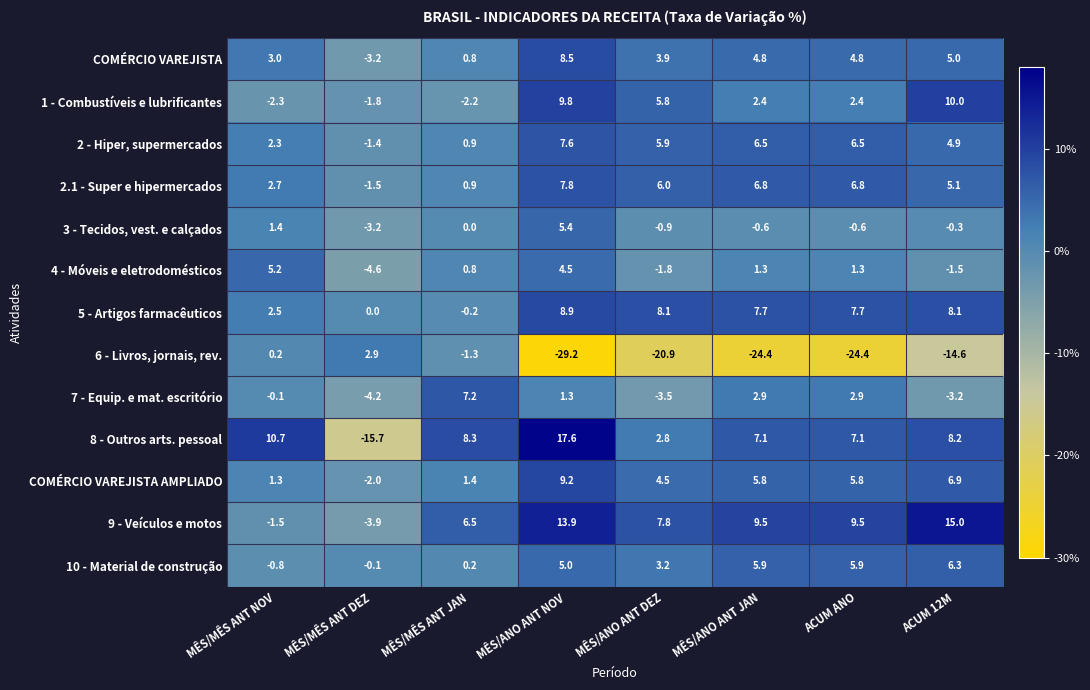

What is the difference between the 2.1 - Super e hipermercados values at MÊS/ANO ANT NOV and ACUM ANO?

1.0